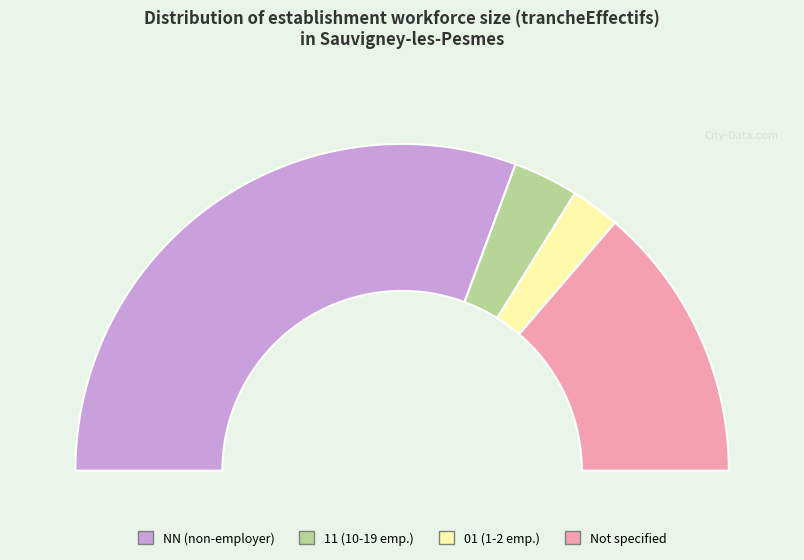

The 11 slice represents 6% of the pie. True or false?

True